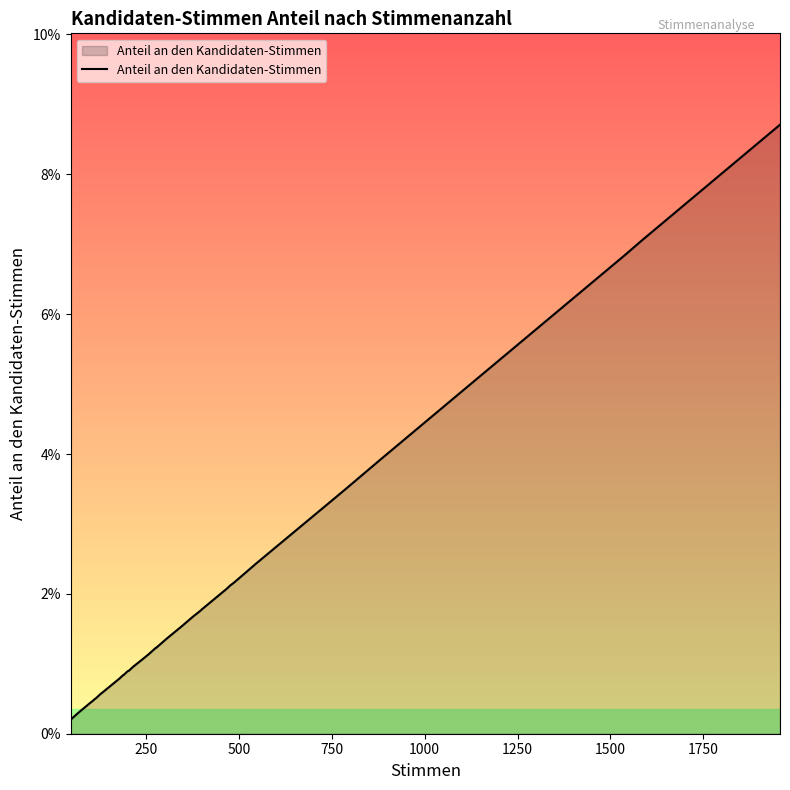

How many distinct data groups are displayed?

1